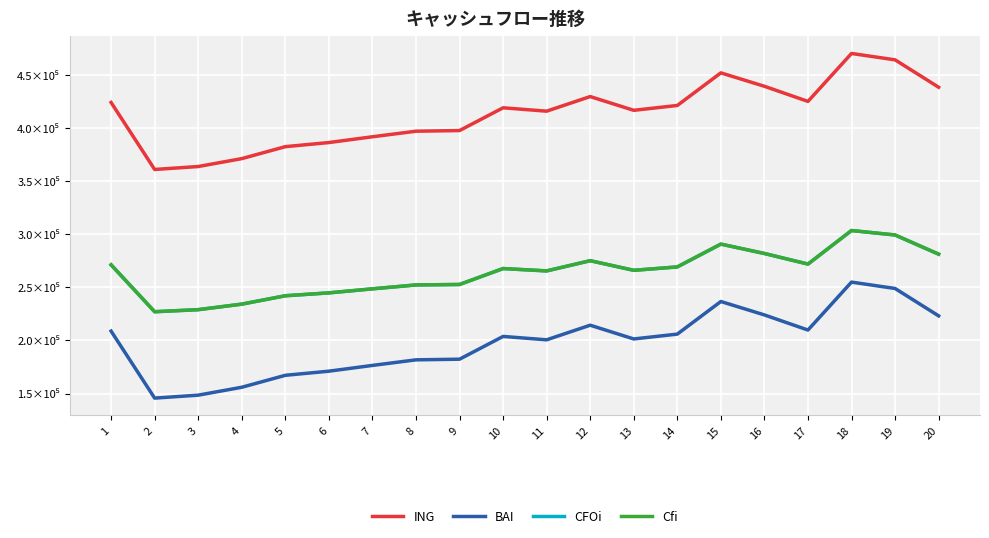

In Cfi, how many points are higher than both neighbors (excluding endpoints)?

4